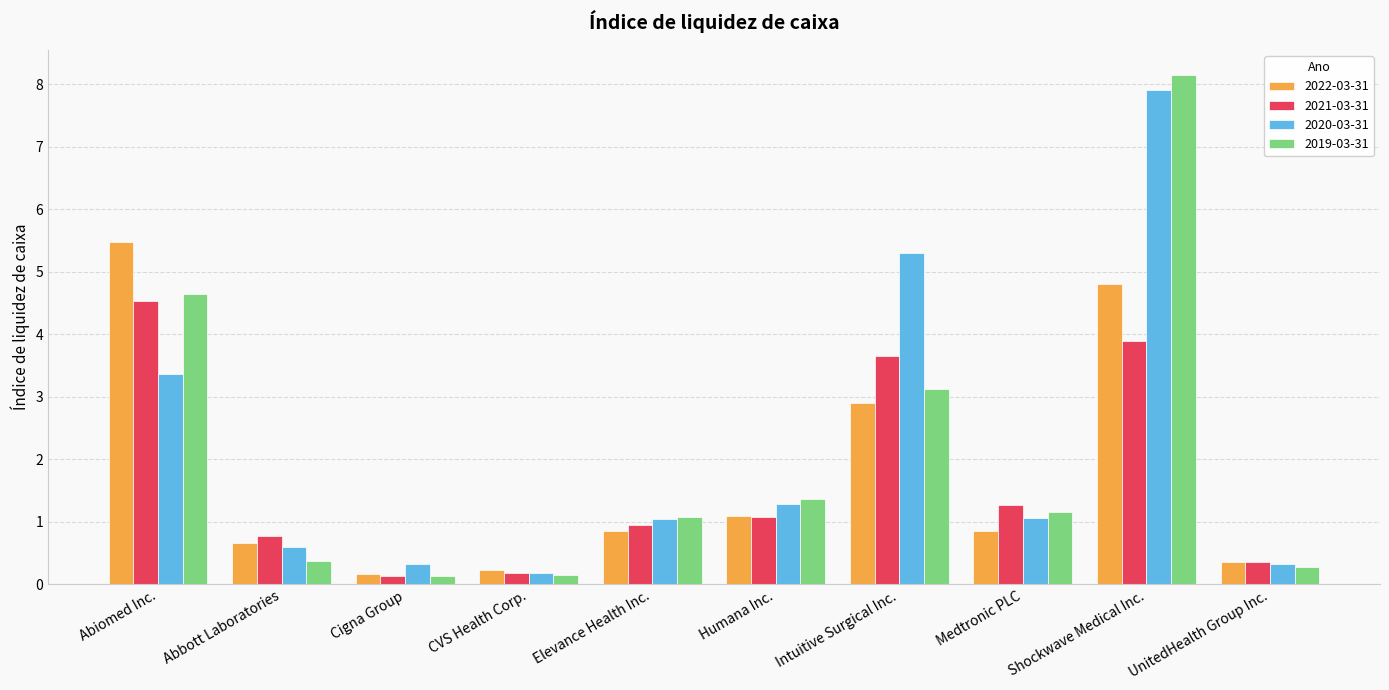

Where is 2020-03-31 nearest to the value 4?

Abiomed Inc.